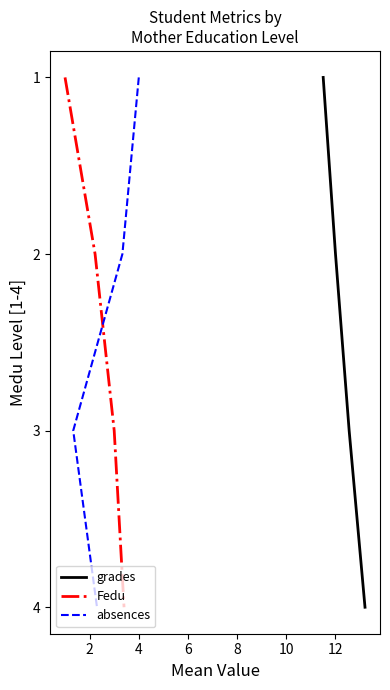

What is the lowest value of the grades series?

1